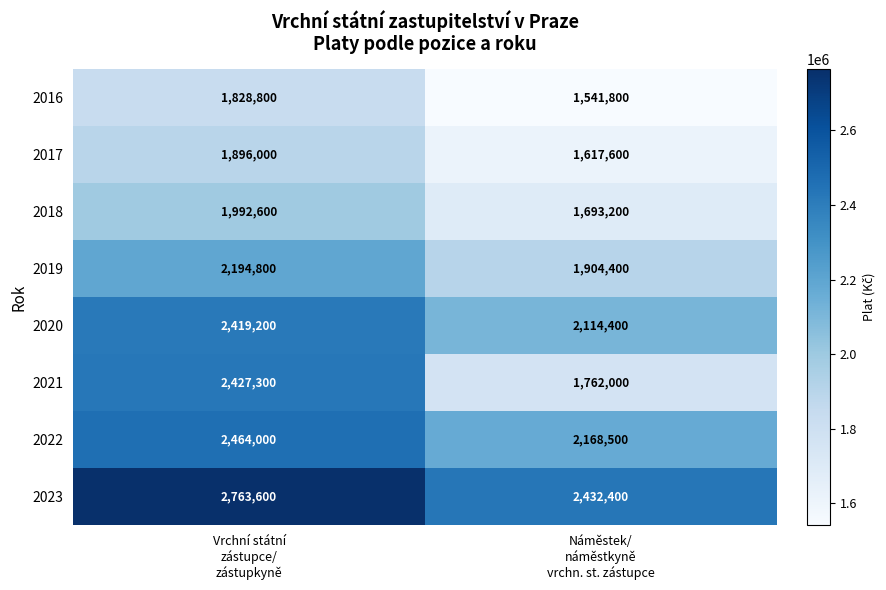

List the series in order of their peak value, lowest first.

2016, 2017, 2018, 2019, 2020, 2021, 2022, 2023